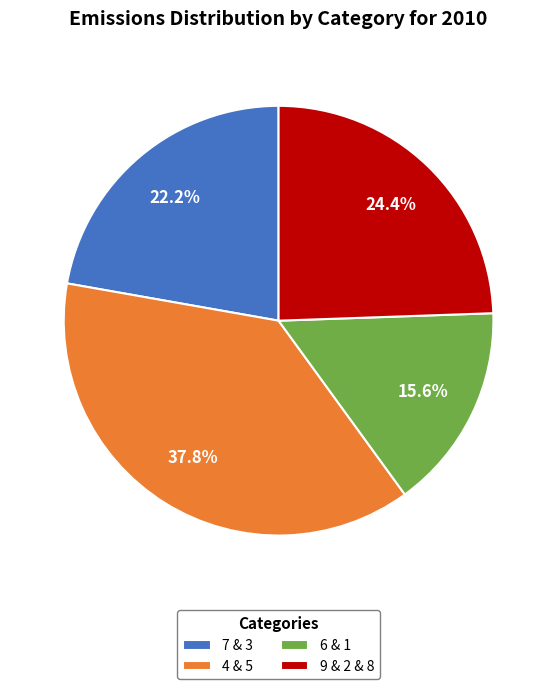

What percentage is NOT represented by 4 & 5?

62.2%